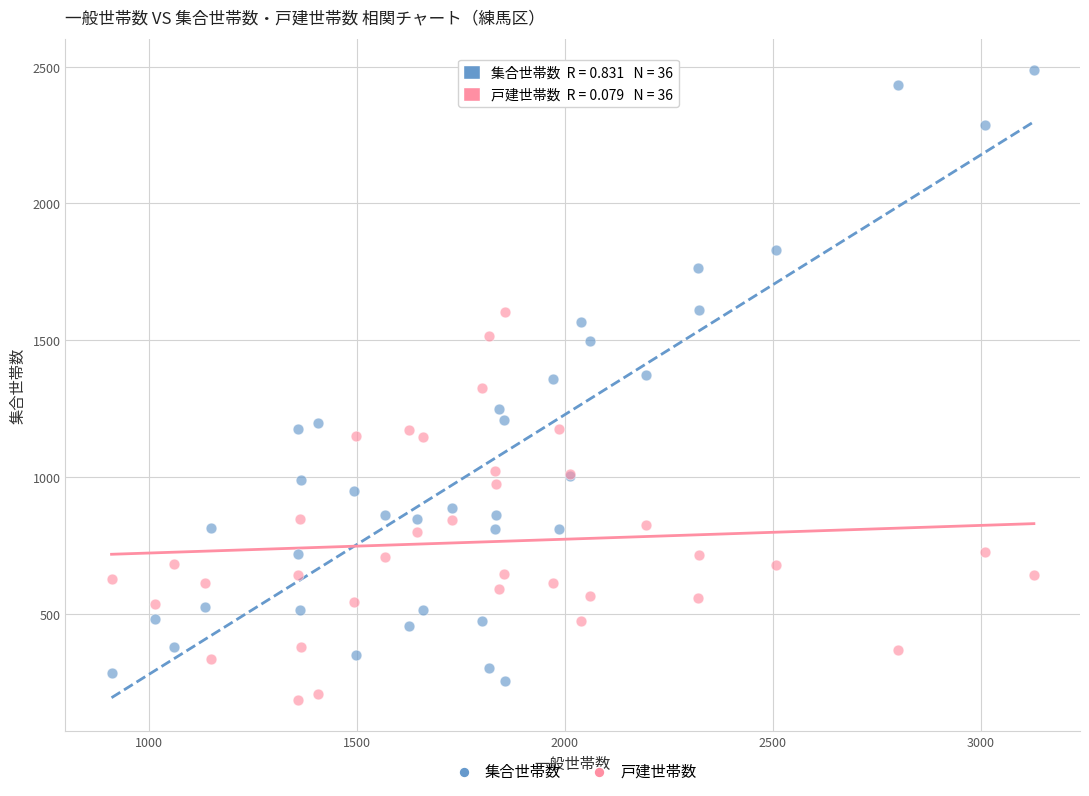

Which series contains the highest Y value?

集合世帯数